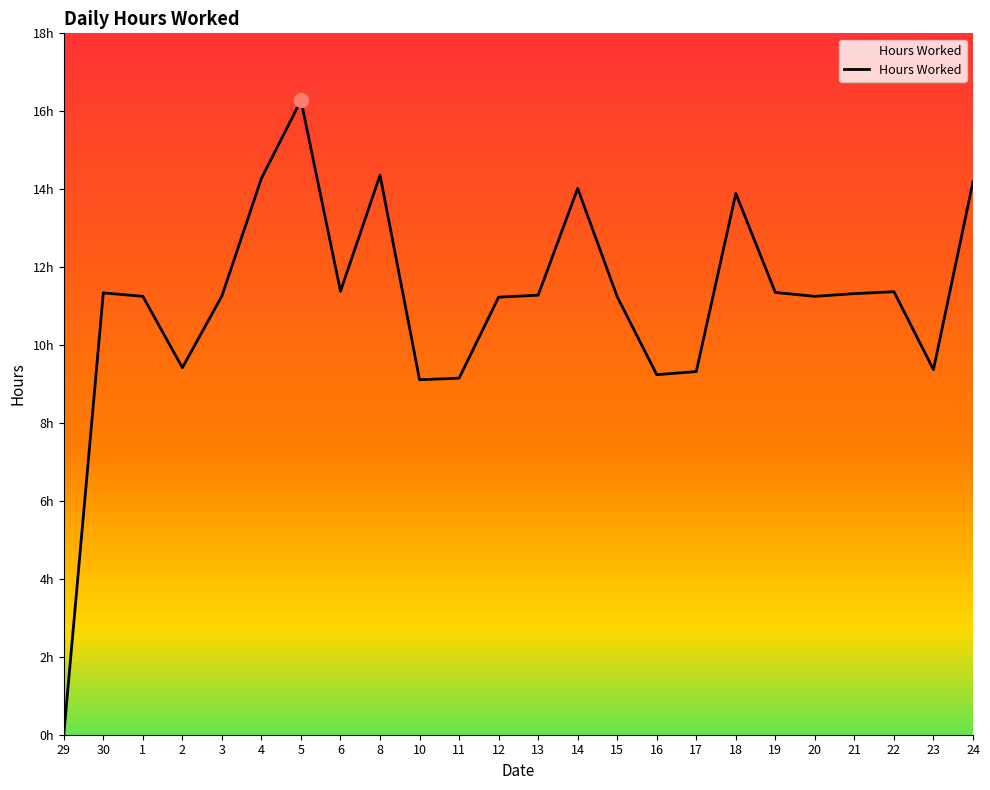

Is this an area chart (filled region under the line)?

Yes